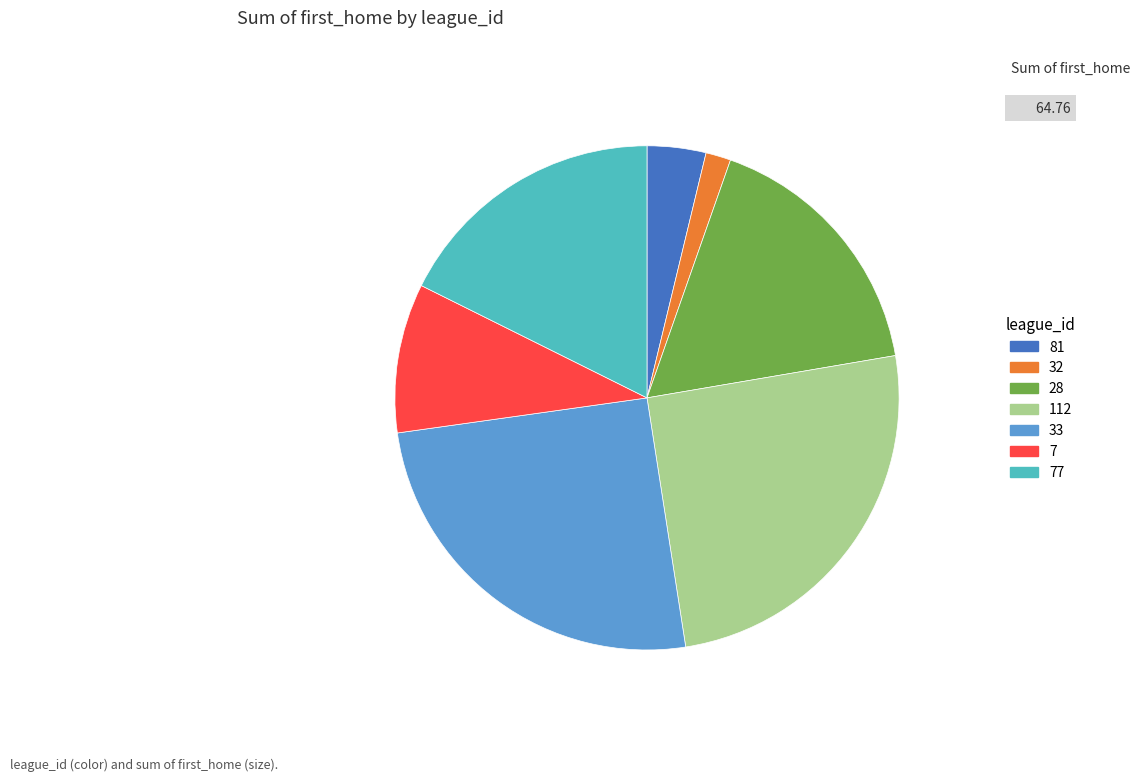

Does any single category account for the majority?

No